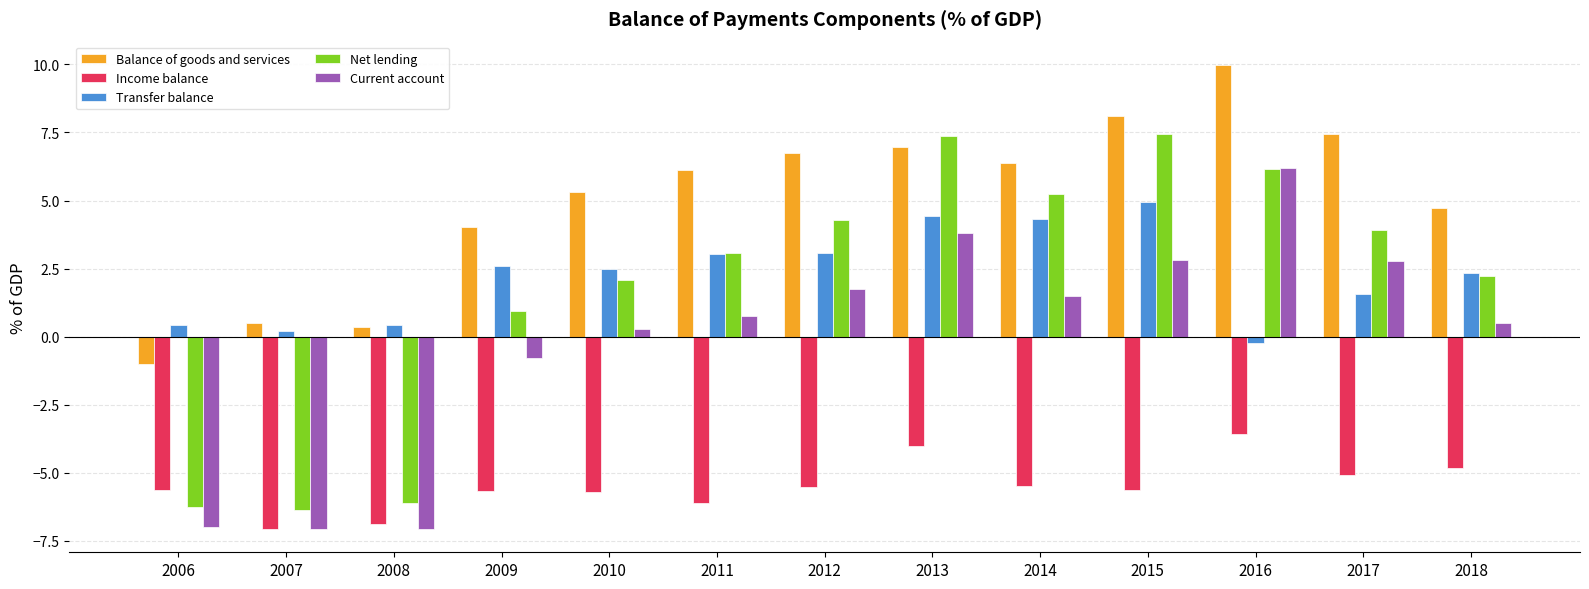

What is the difference between the Balance of goods and services values at 2009 and 2014?

2.3